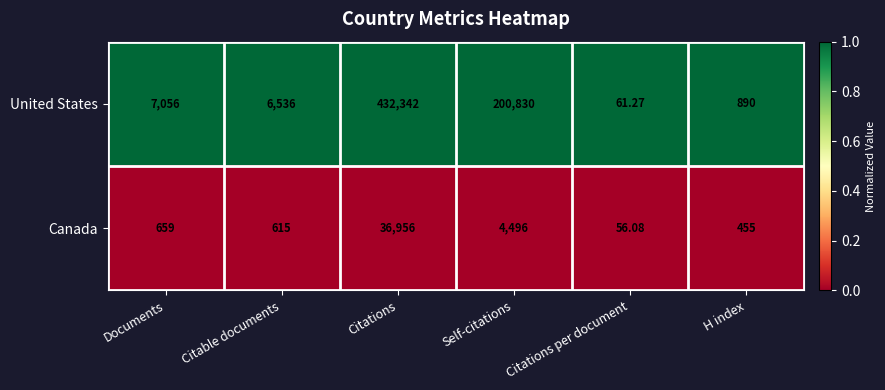

At which label is United States closest to 216201?

Self-citations